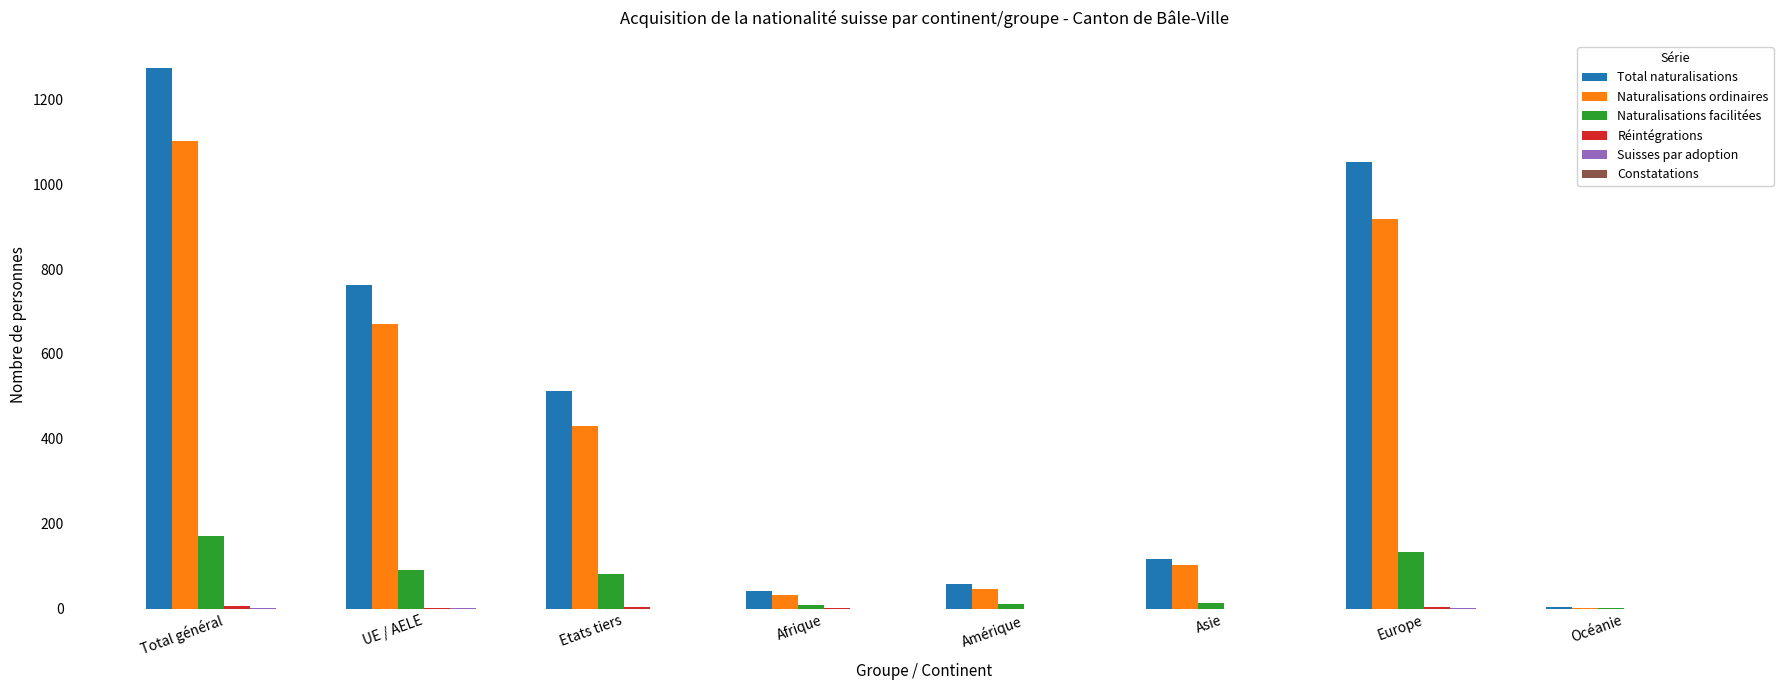

Which series has the widest spread of values?

Total naturalisations